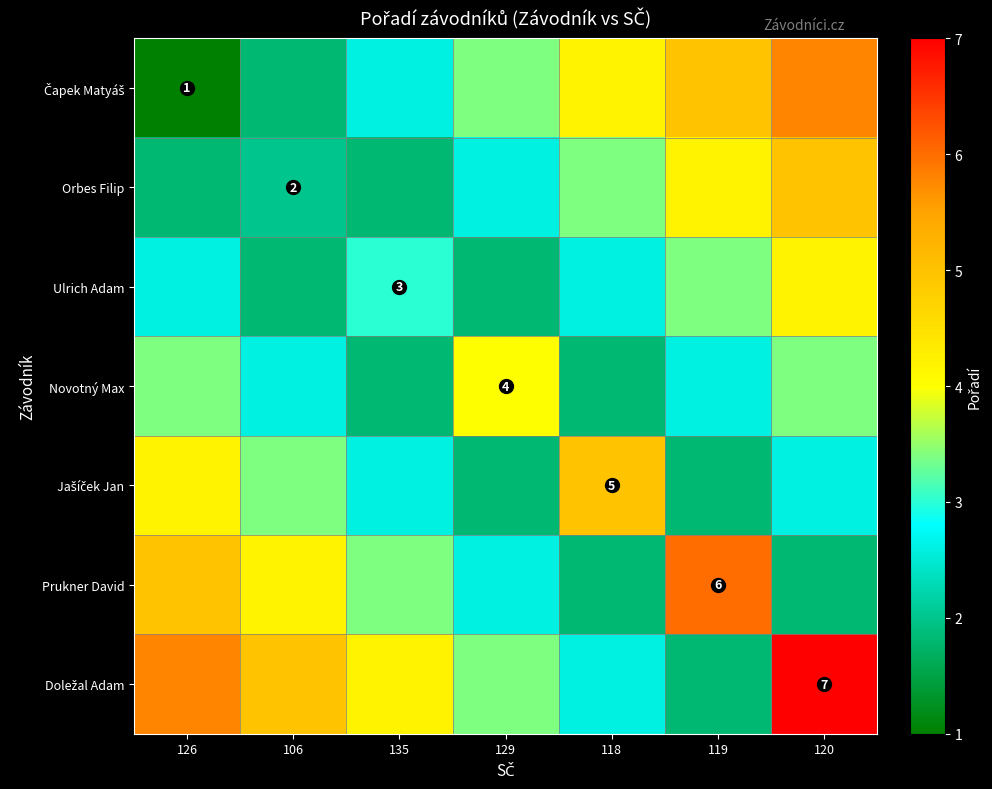

How many data points in Ulrich Adam are above 2?

5